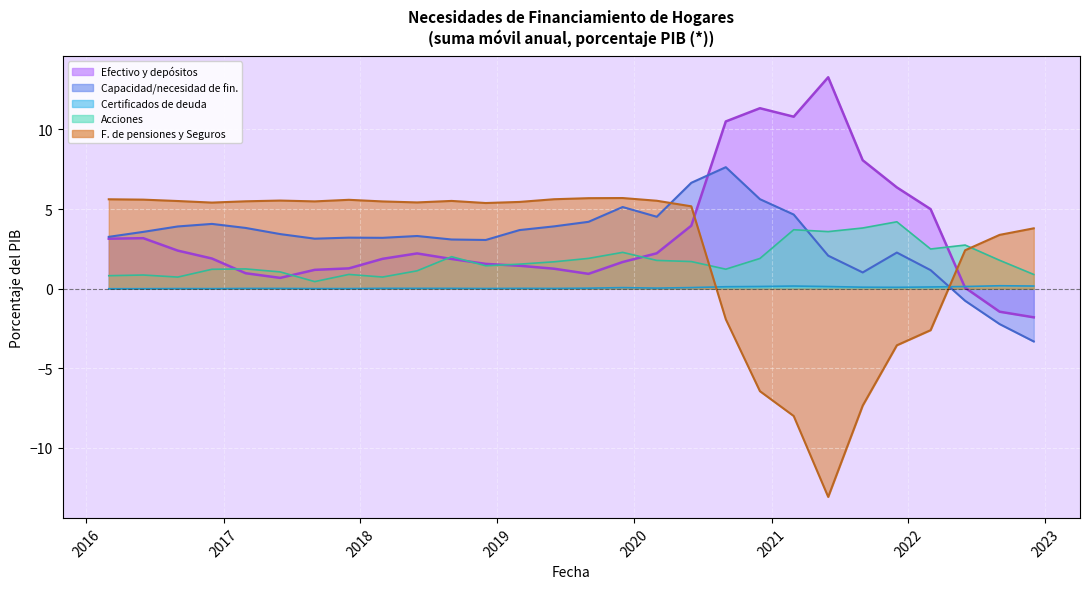

Which has a higher value, 2018-03-01 or 2021-06-01?

2021-06-01